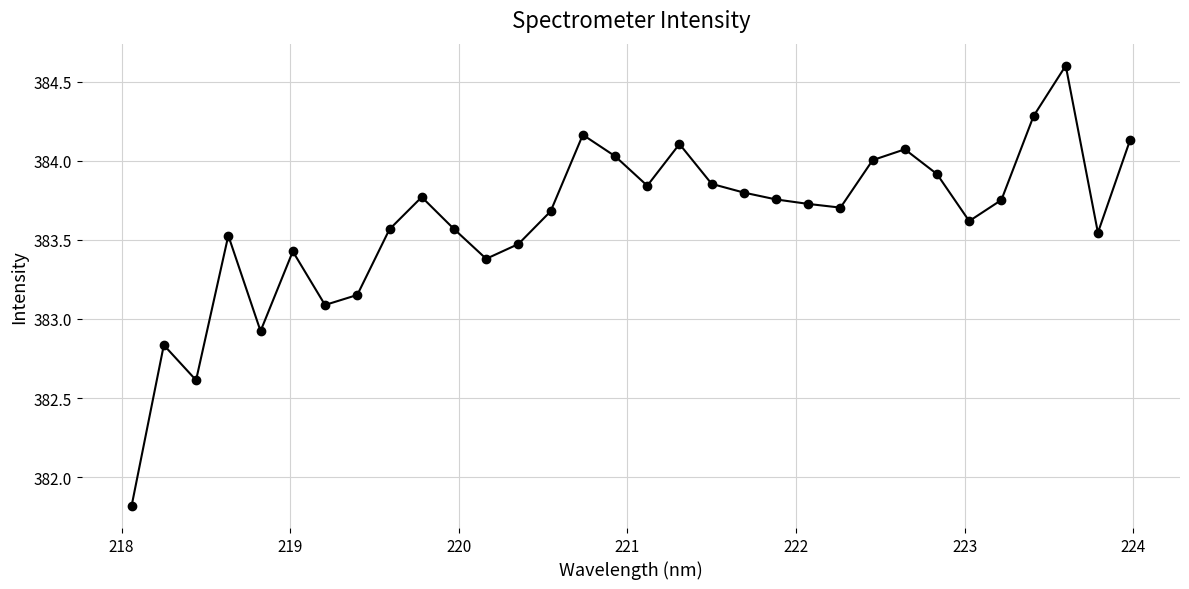

What is the sum of all values?

12275.7